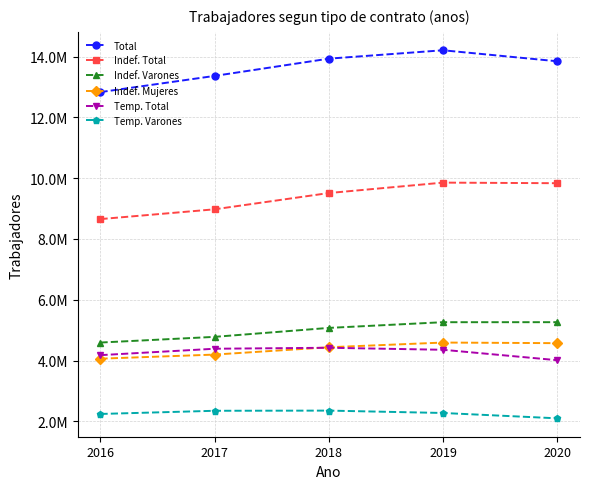

Does the chart have visible grid lines?

Yes